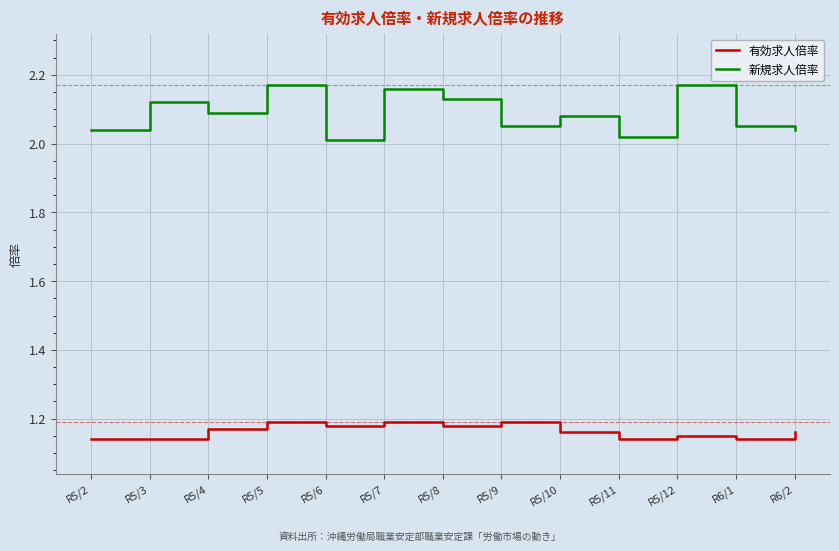

The 有効求人倍率 series shows 1.2 at R5/7. True or false?

True